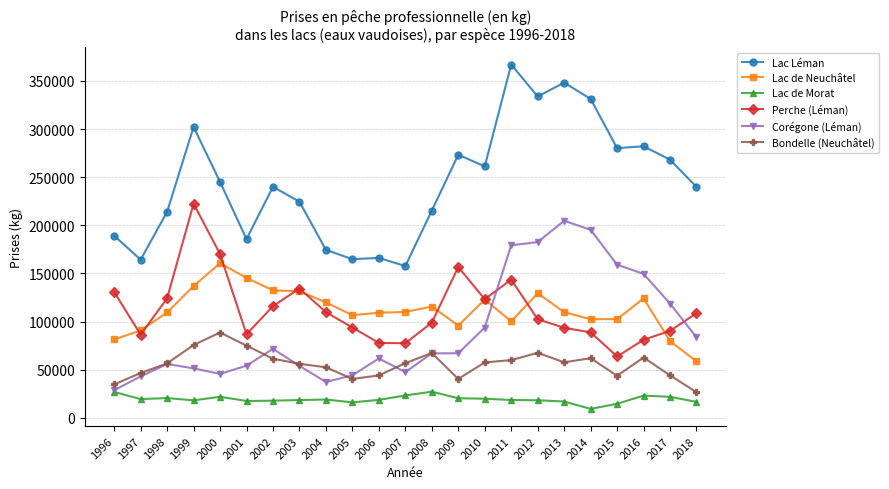

At how many categories does at least one series exceed 91153?

23